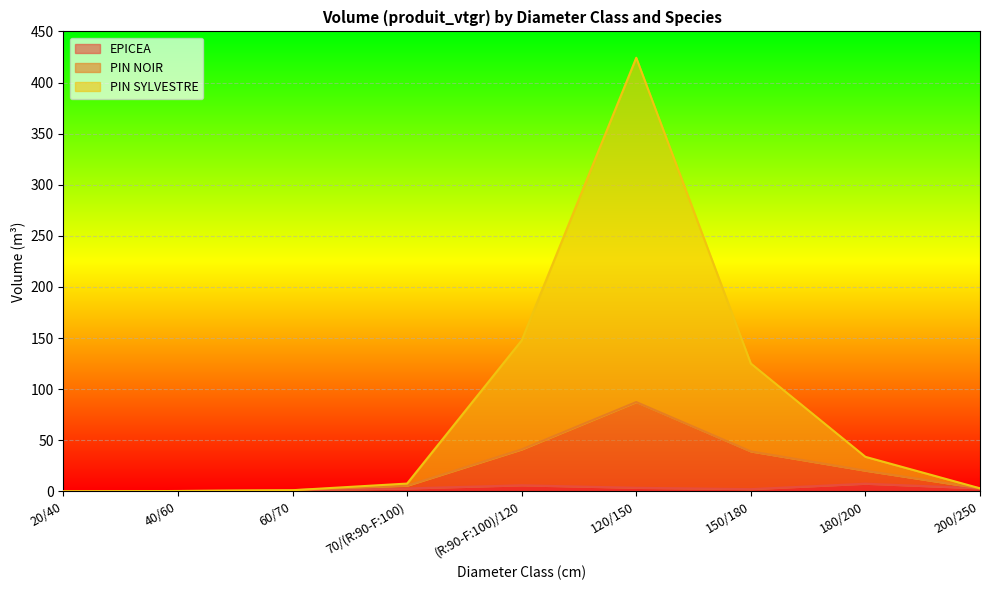

What is the label of the 1st point from the right?

200/250